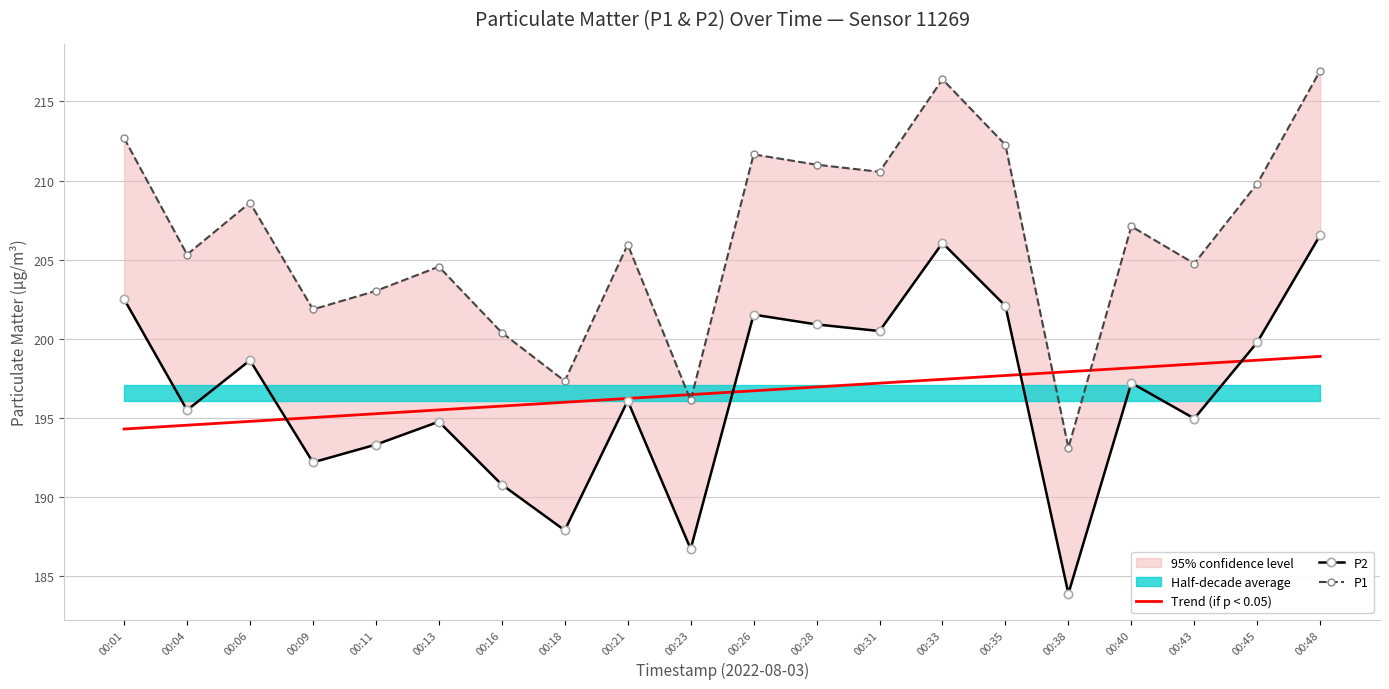

The Trend (if p < 0.05) series shows 41.8 at 00:01. True or false?

False